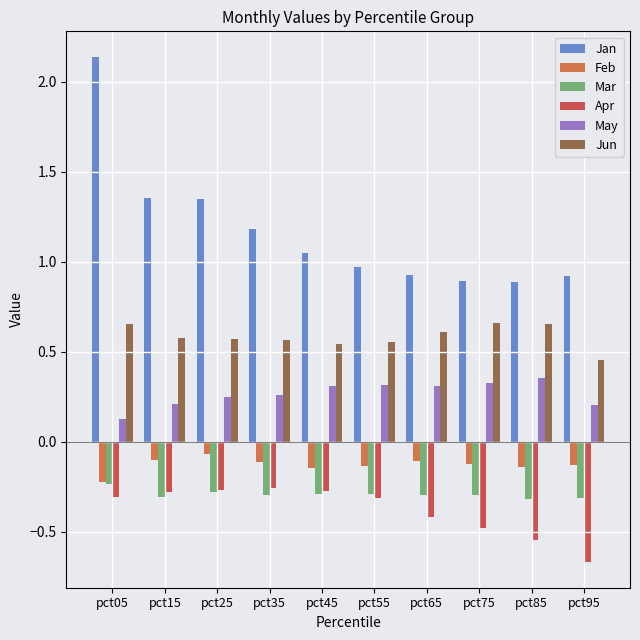

At which category is the sum across all series the highest?

pct05